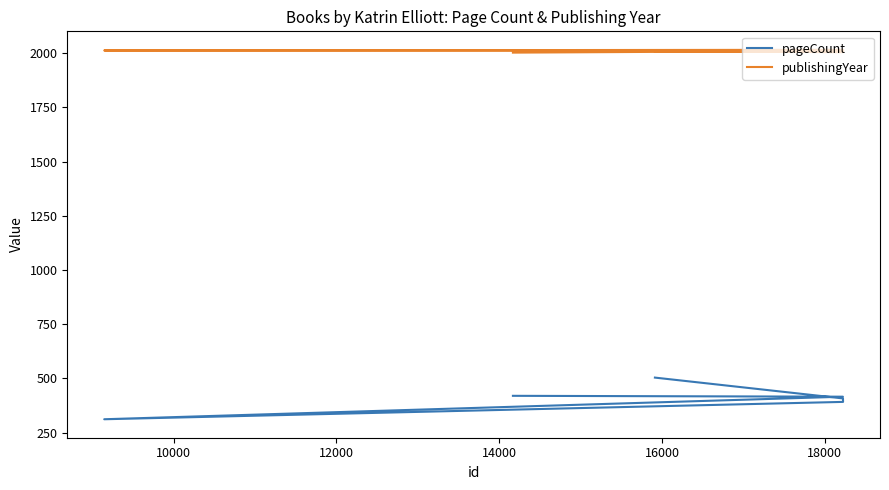

Is this an area chart (filled region under the line)?

No